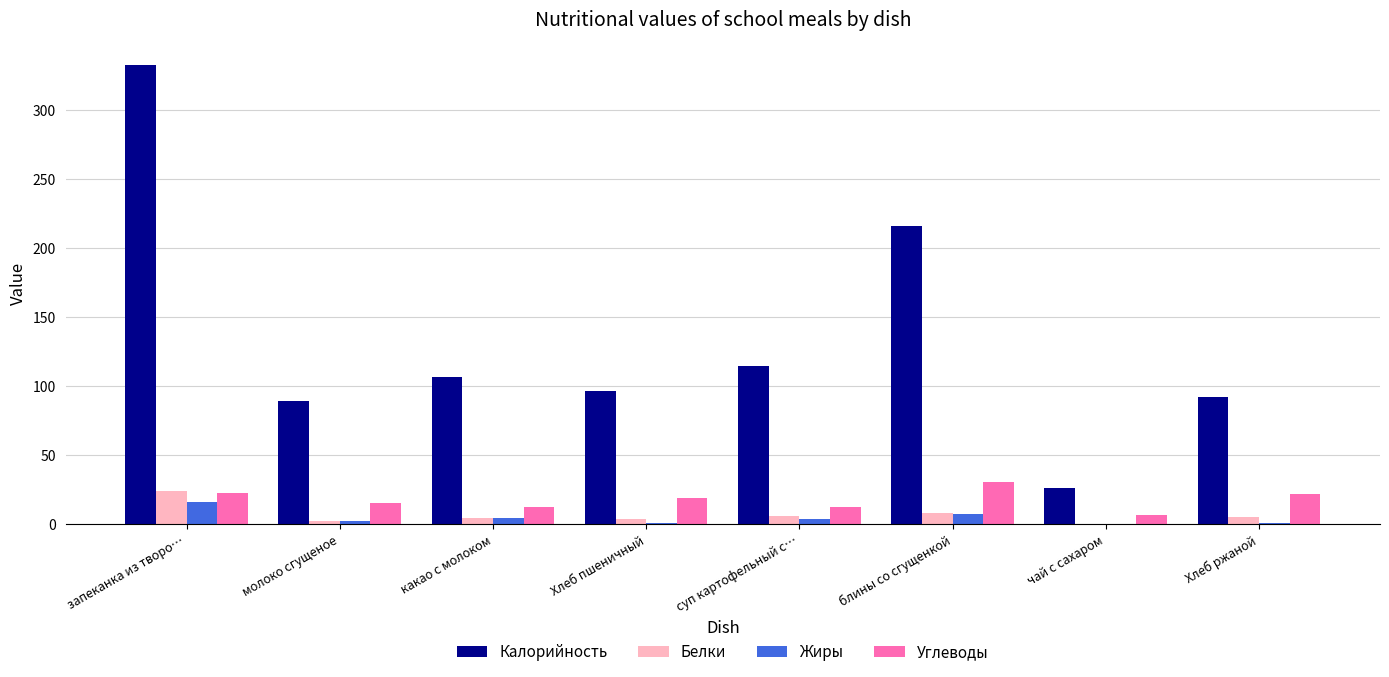

What is the spread (max minus min) of values at чай с сахаром?

26.4